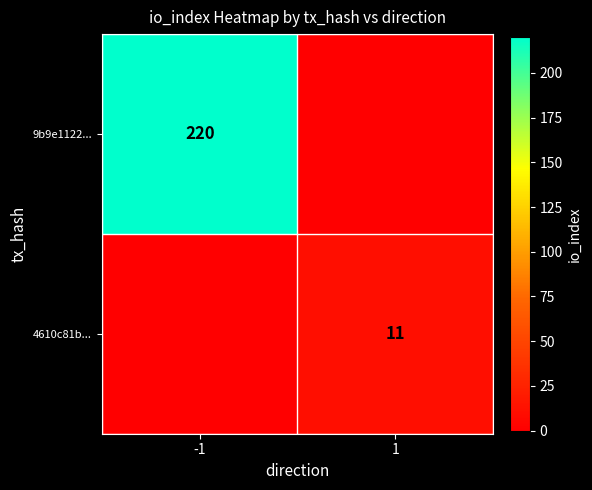

Is it true that 9b9e1122... equals 220 at -1?

True